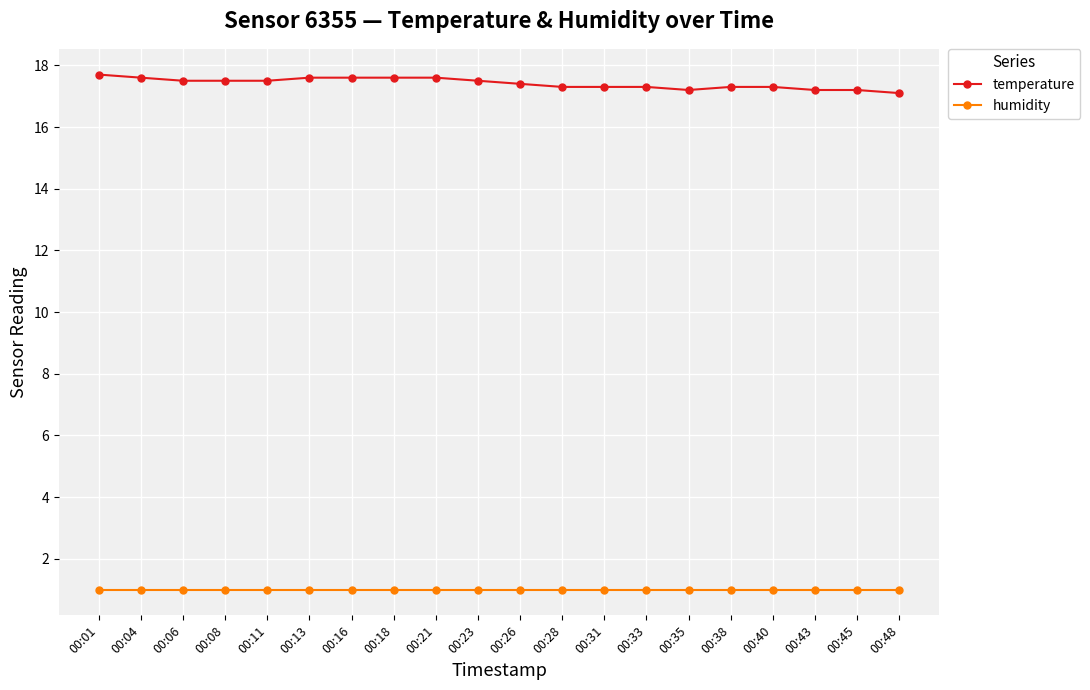

What is the value of the humidity point at the 6th from the left?

1.0